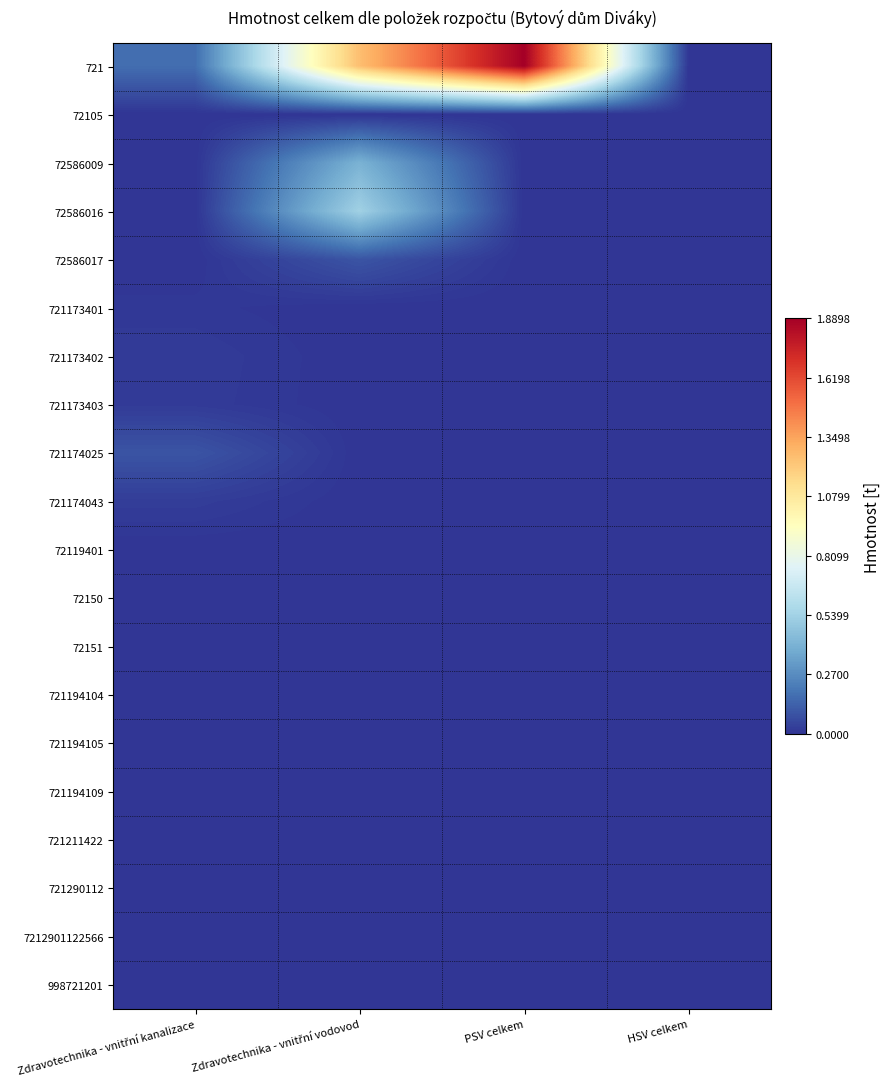

Which series has the largest range (max minus min)?

721